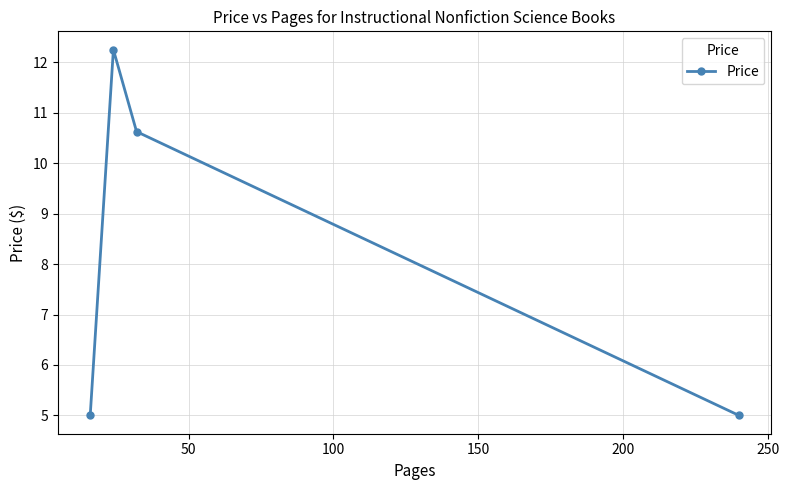

What is the difference between the second highest and minimum values?

5.6